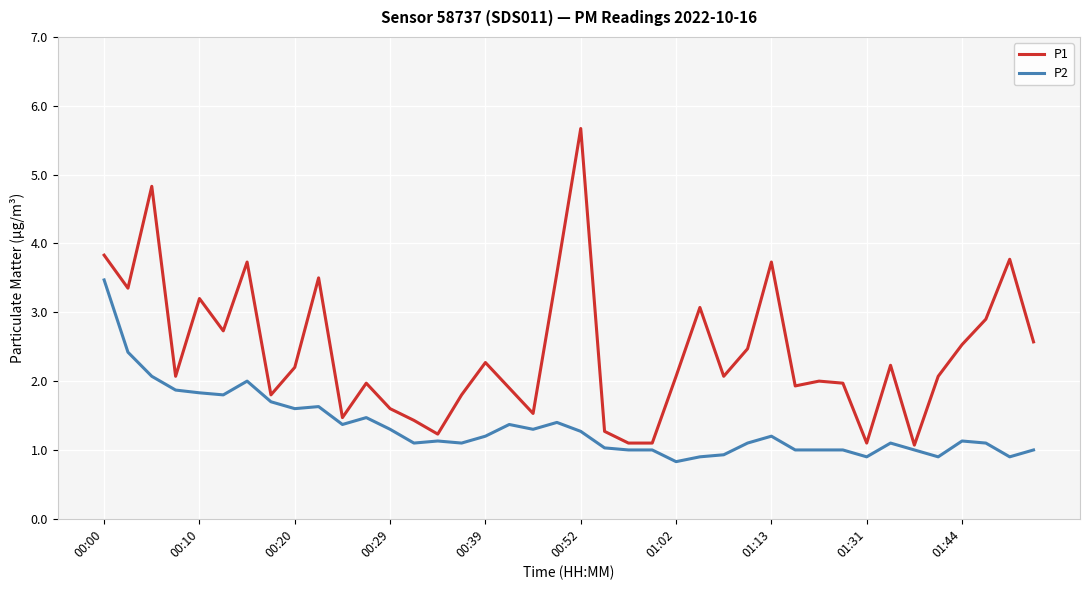

Which series has the largest total across all categories?

P1